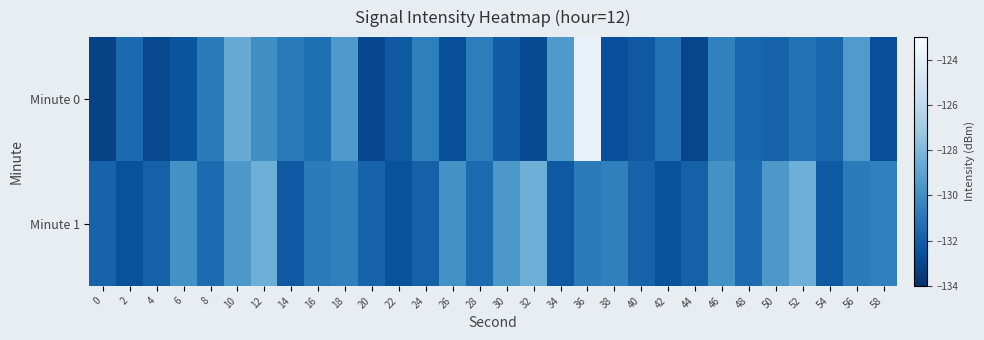

Which has a higher value, 24 or 0?

24